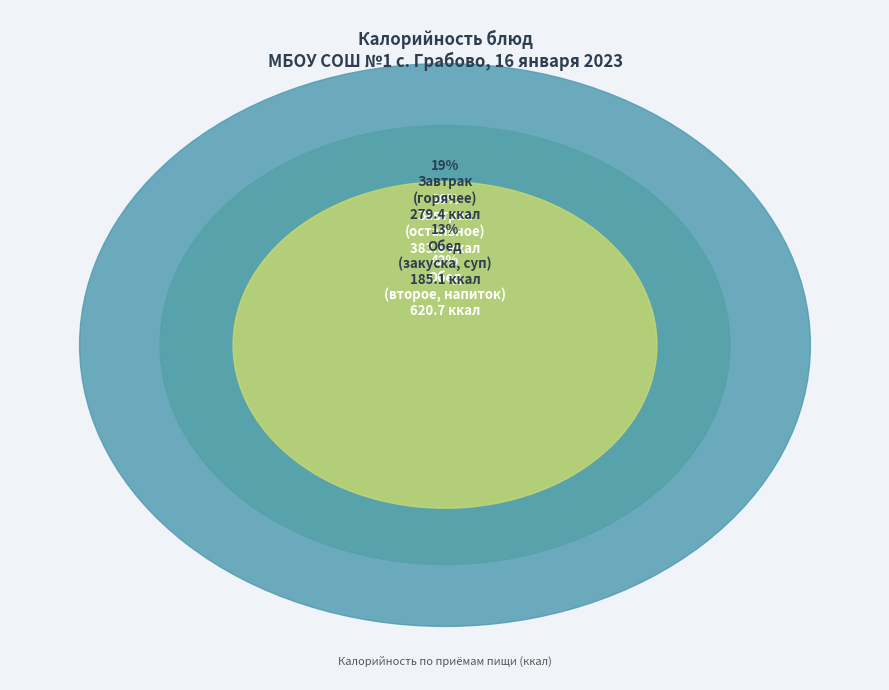

Does Хлеб пшеничный represent more than half of the total?

No